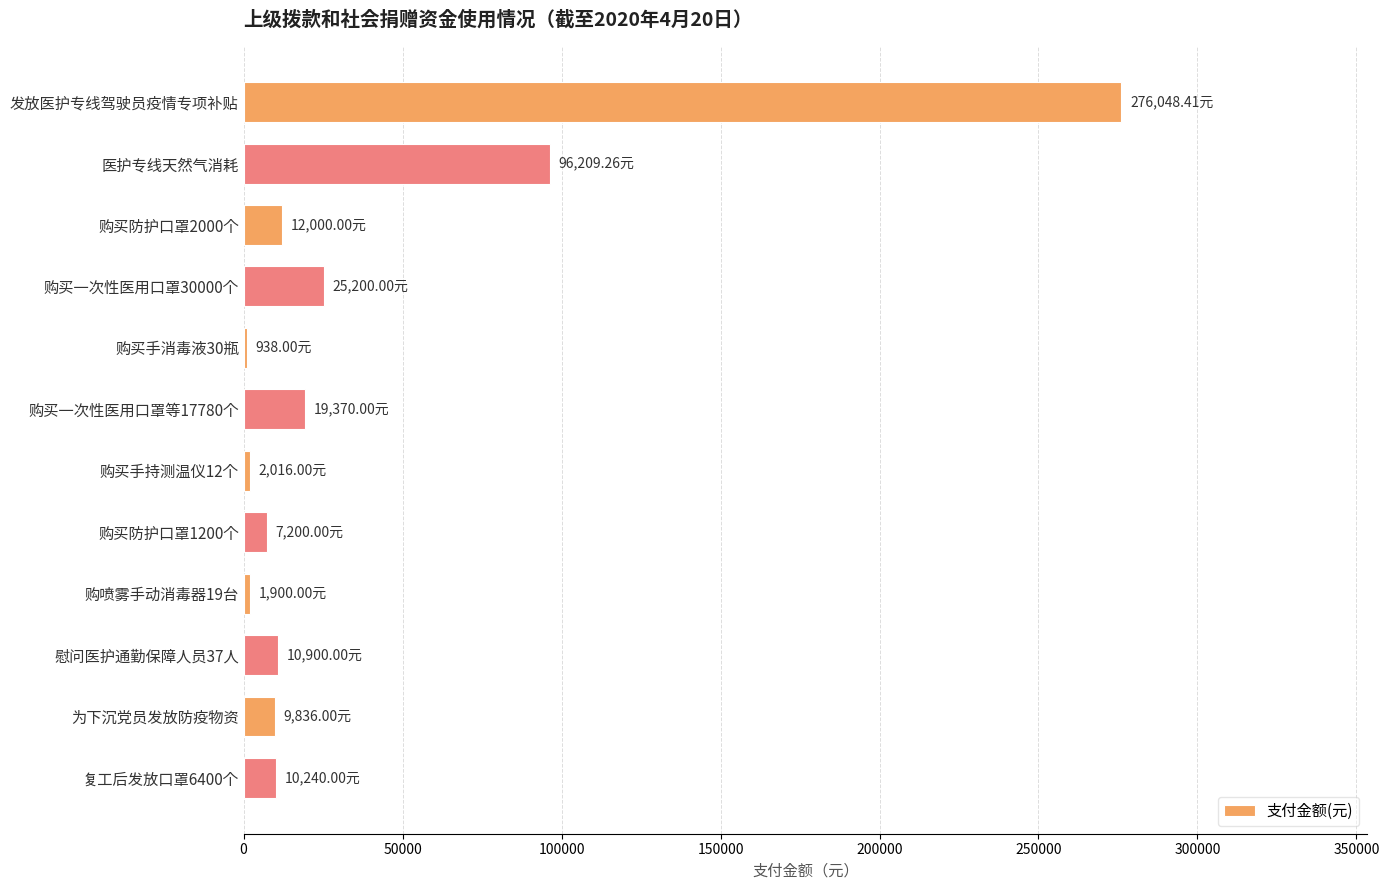

What is the sum of all values?

471857.7